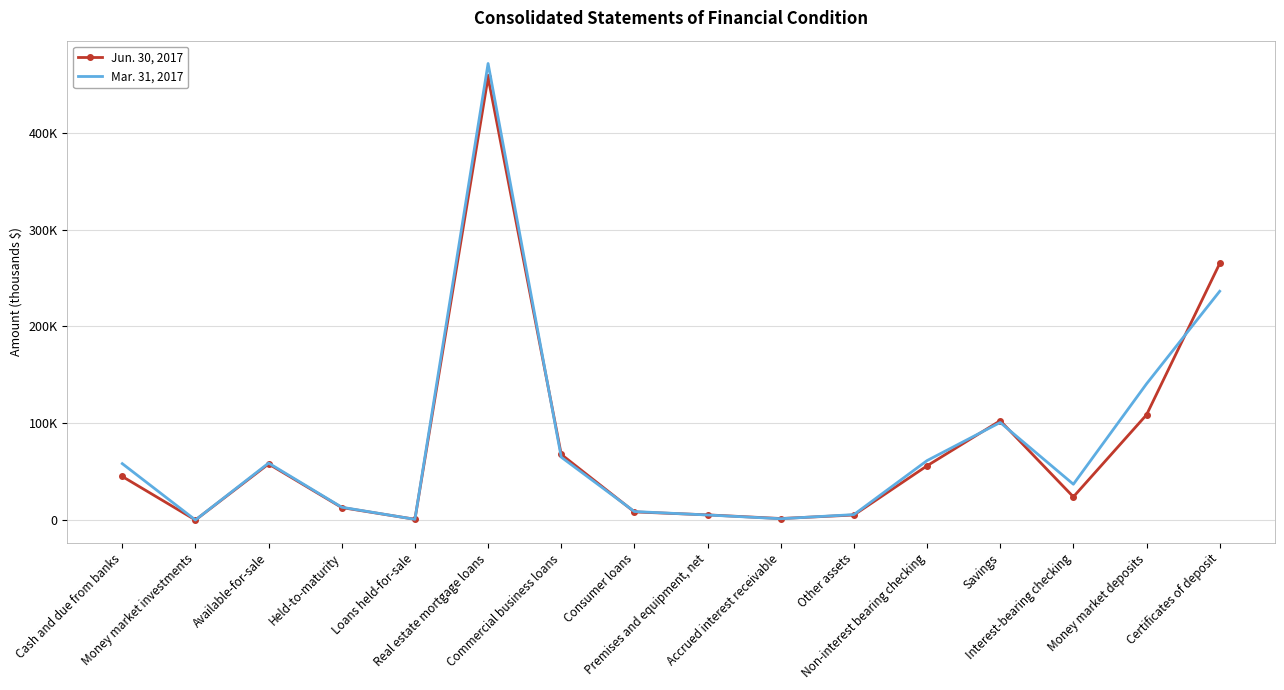

Is the value of Jun. 30, 2017 at Non-interest bearing checking greater than the value of Mar. 31, 2017 at Held-to-maturity?

Yes